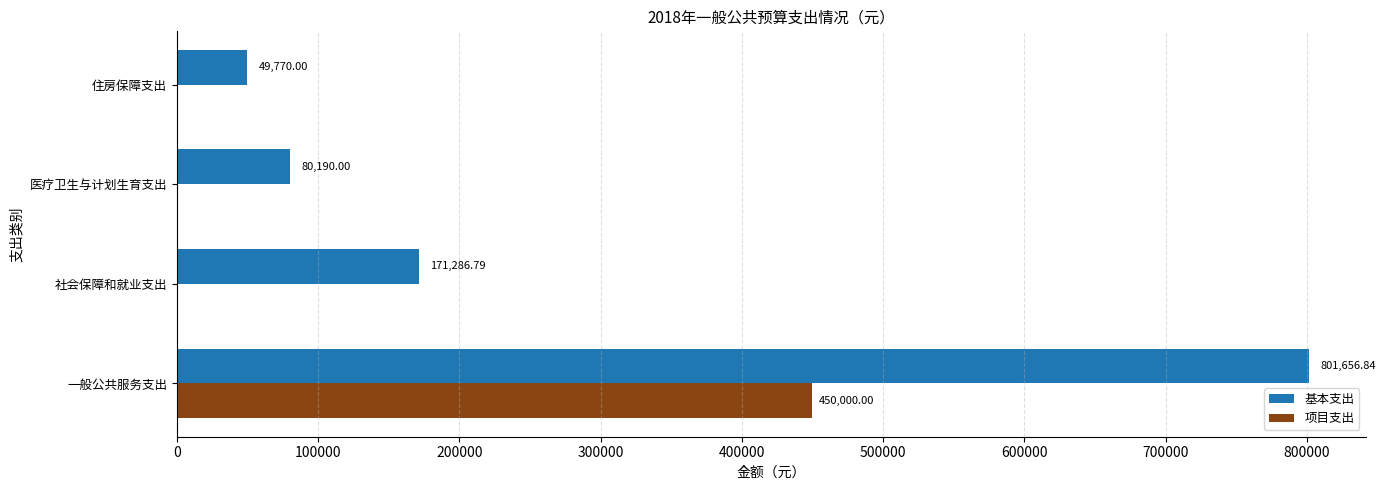

What is the total value across all series at 住房保障支出?

49770.0